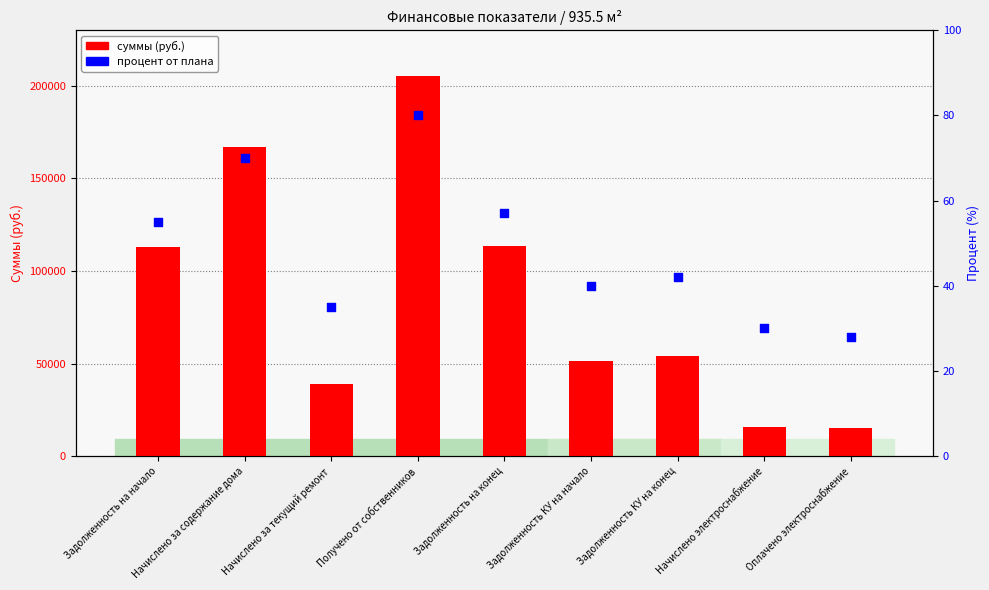

Which series reaches the minimum Y coordinate?

процент от плана